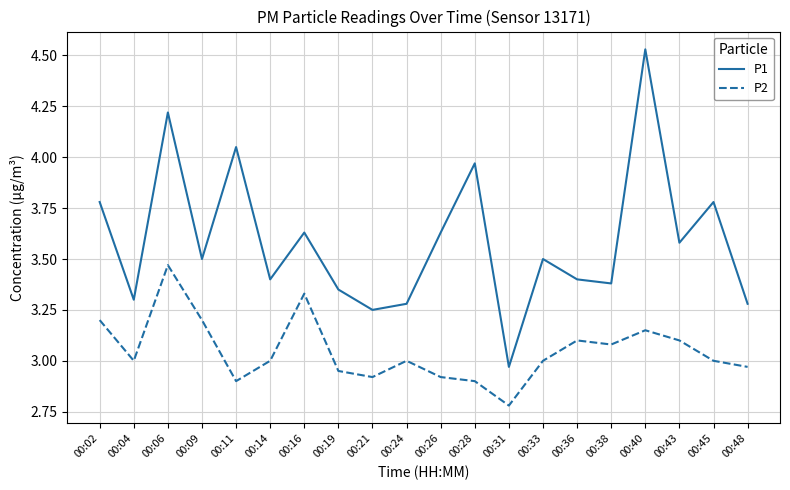

Rank the series by their maximum value, from highest to lowest.

P1, P2